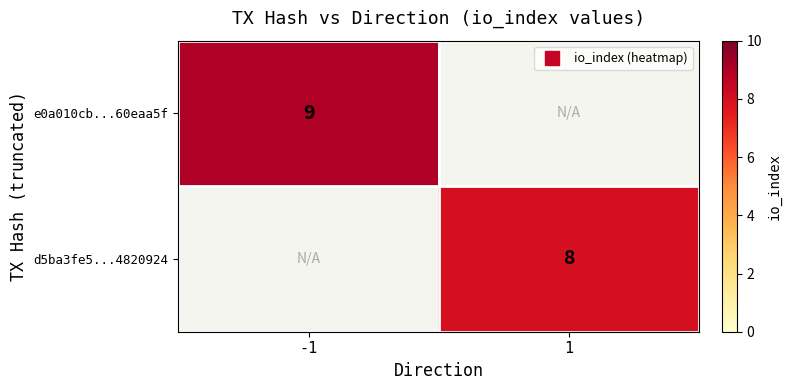

How many values in d5ba3fe5...4820924 are above zero?

1